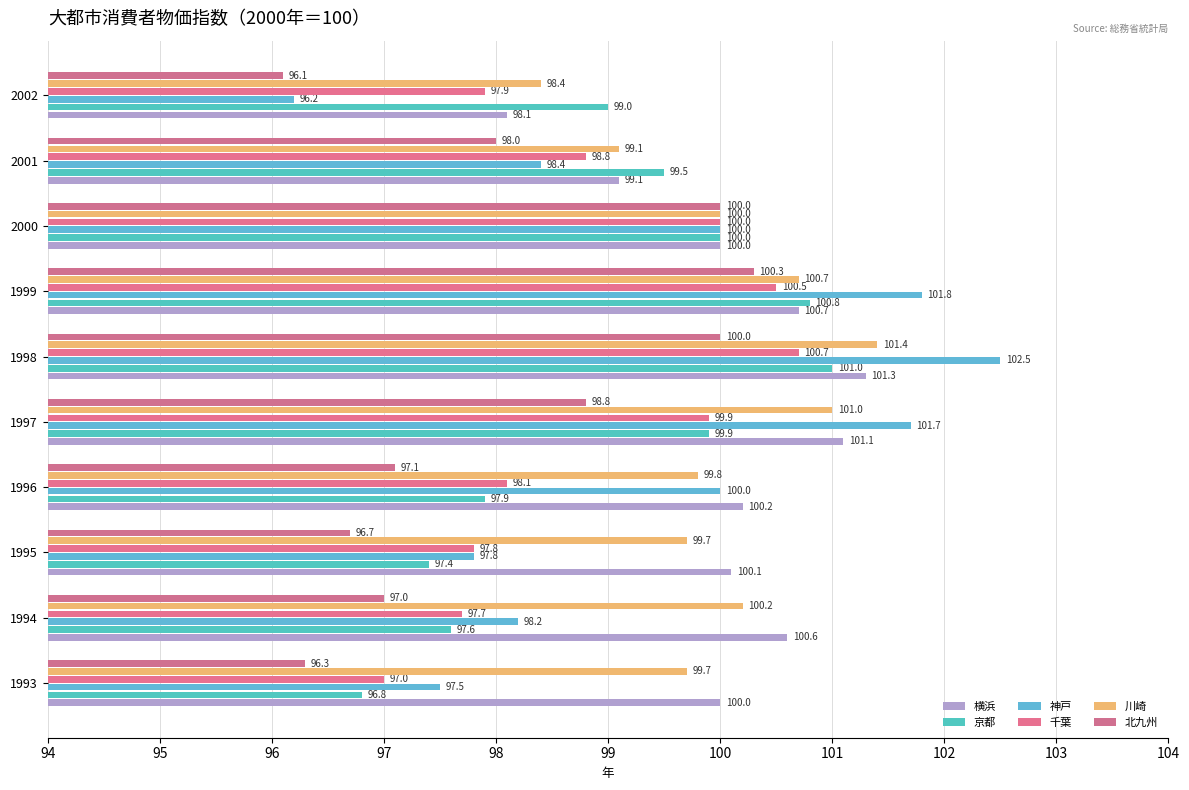

What is the maximum value for 横浜?

101.3